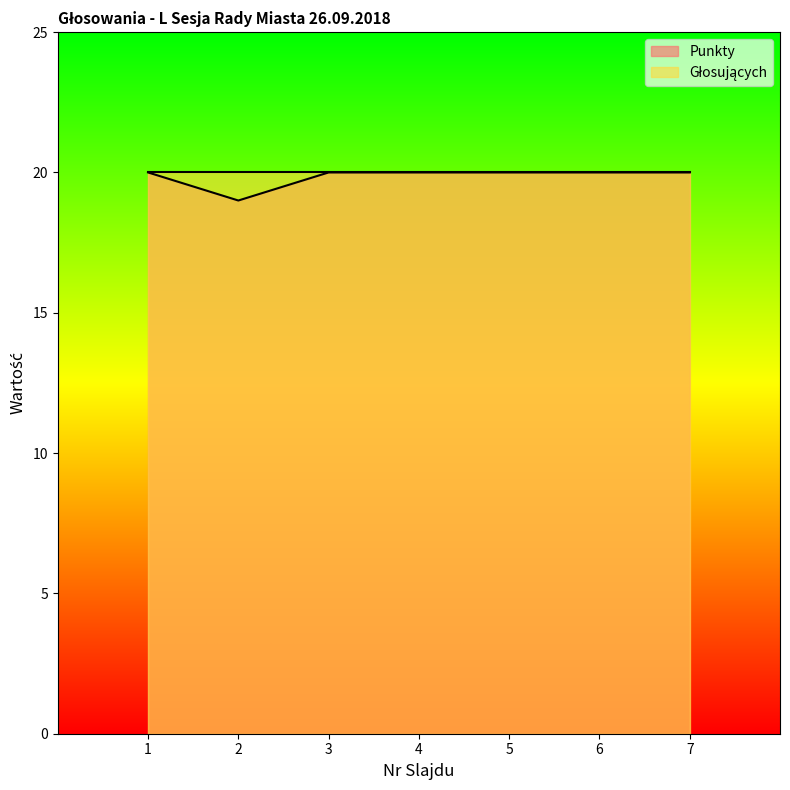

Rank the categories by value from highest to lowest.

1, 3, 4, 5, 6, 7, 2